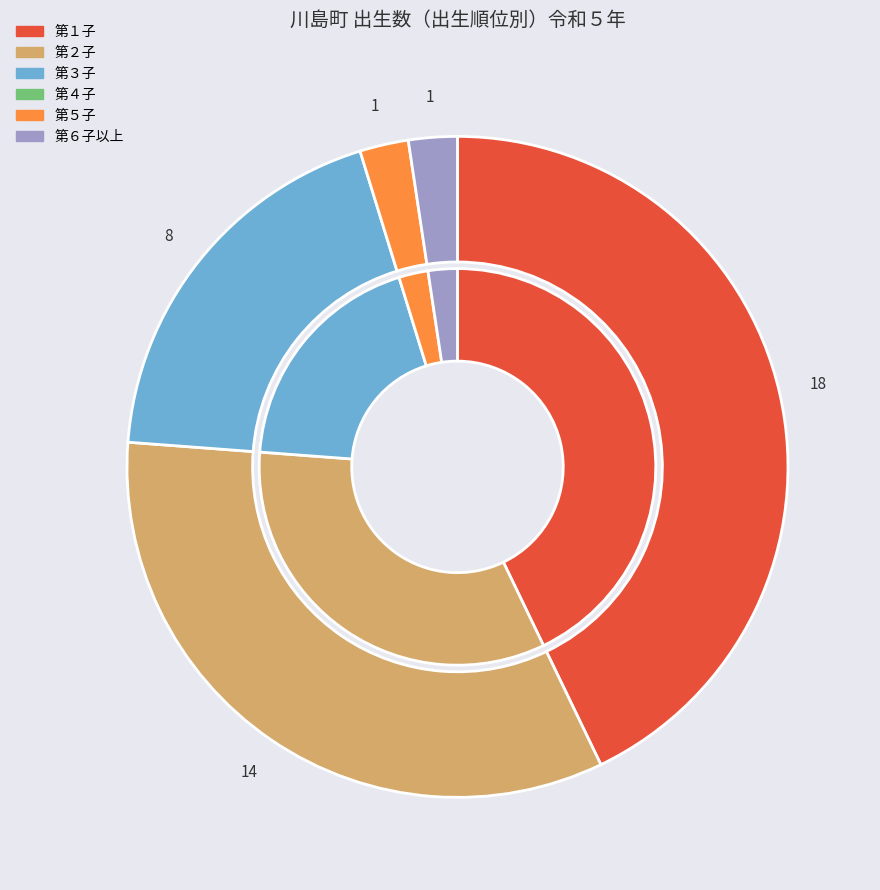

What is the ratio of the value at 第６子以上 to the value at 第３子?

0.1